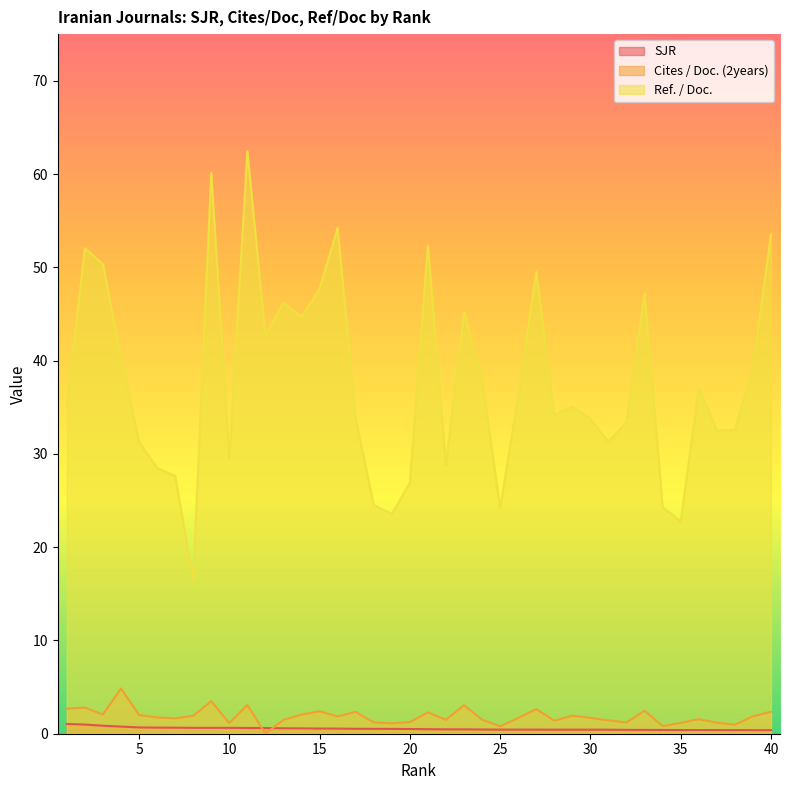

Reading left to right, transcribe all the data shown in this chart.

SJR: 1.0	1.0	0.9	0.8	0.7	0.7	0.6	0.6	0.6	0.6	0.6	0.6	0.6	0.6	0.6	0.6	0.5	0.5	0.5	0.5	0.5	0.5	0.5	0.5	0.4	0.4	0.4	0.4	0.4	0.4	0.4	0.4	0.4	0.4	0.4	0.4	0.4	0.4	0.4	0.4
Cites / Doc. (2years): 2.7	2.8	2.1	4.8	2.0	1.8	1.6	1.9	3.5	1.1	3.1	0.0	1.5	2.0	2.4	1.9	2.3	1.2	1.1	1.2	2.3	1.5	3.1	1.5	0.8	1.7	2.6	1.4	1.9	1.7	1.4	1.2	2.5	0.8	1.2	1.6	1.2	1.0	1.9	2.4
Ref. / Doc.: 35.1	52.0	50.3	40.3	31.3	28.5	27.6	16.5	60.1	29.5	62.4	42.7	46.2	44.7	47.7	54.2	33.8	24.5	23.6	26.9	52.3	28.8	45.3	38.0	24.2	36.1	49.5	34.2	35.1	33.8	31.3	33.5	47.2	24.3	22.7	37.1	32.5	32.6	39.3	53.5